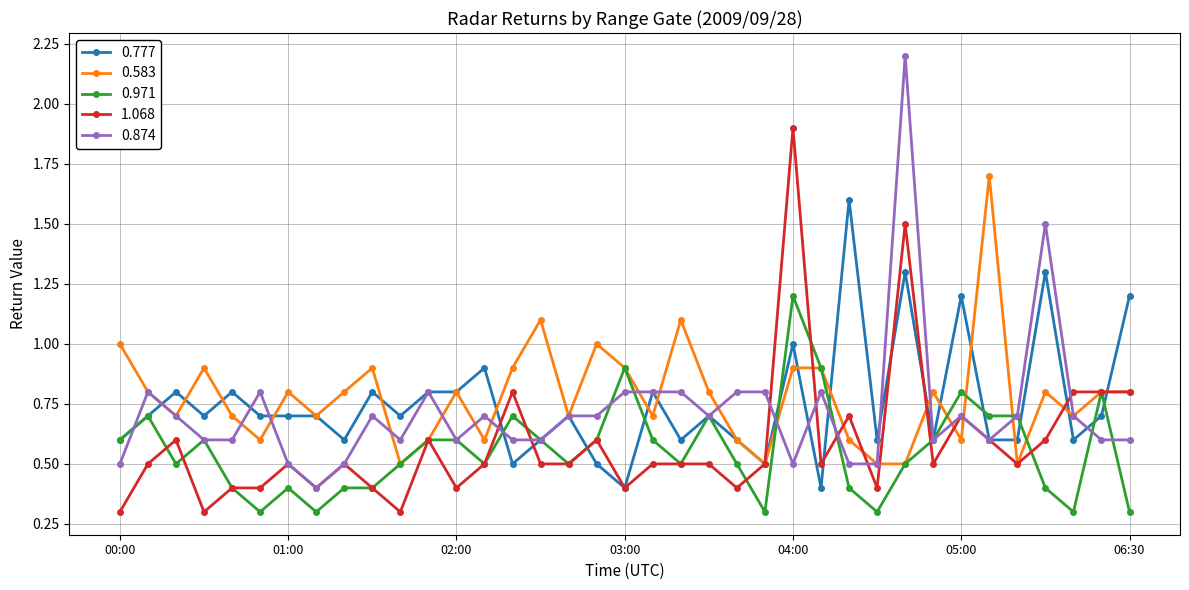

At how many categories does at least one series exceed 0?

37